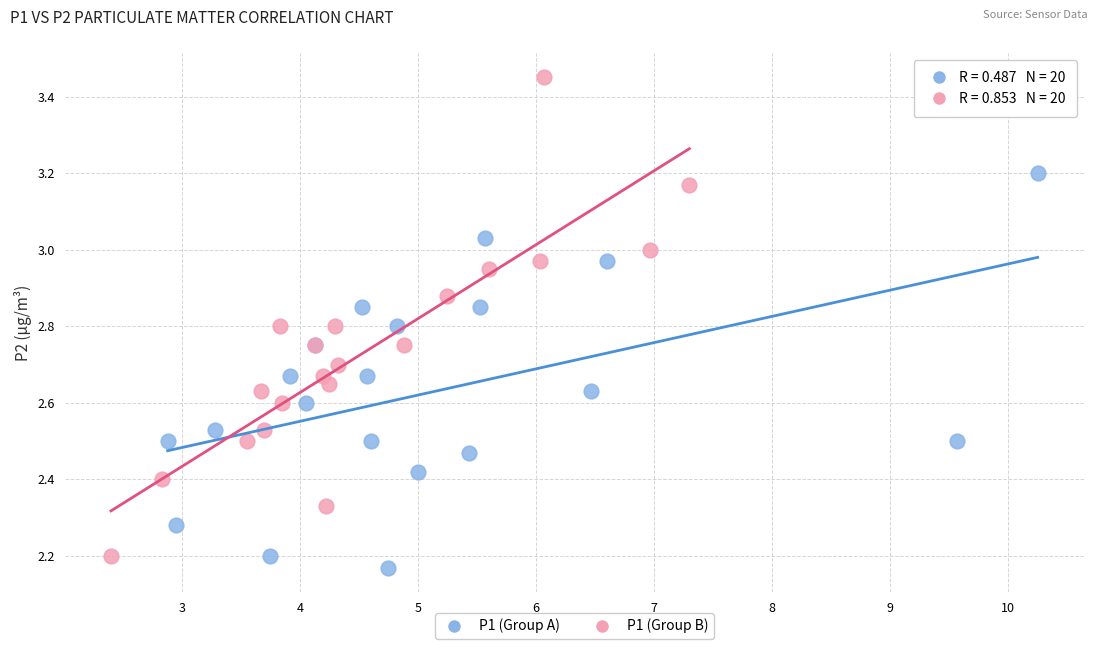

Which series has the largest Y range (max minus min)?

P1 (Group B)